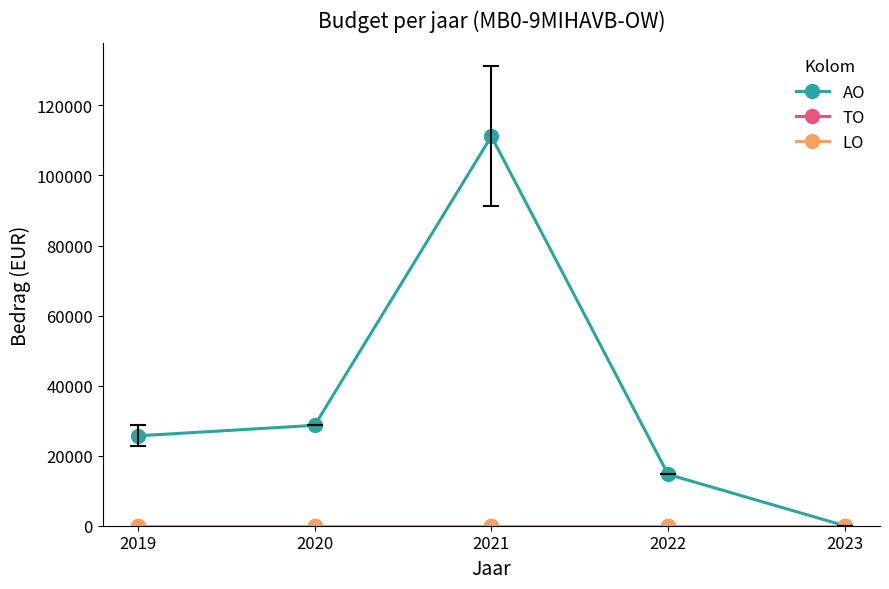

Does the chart have visible grid lines?

No